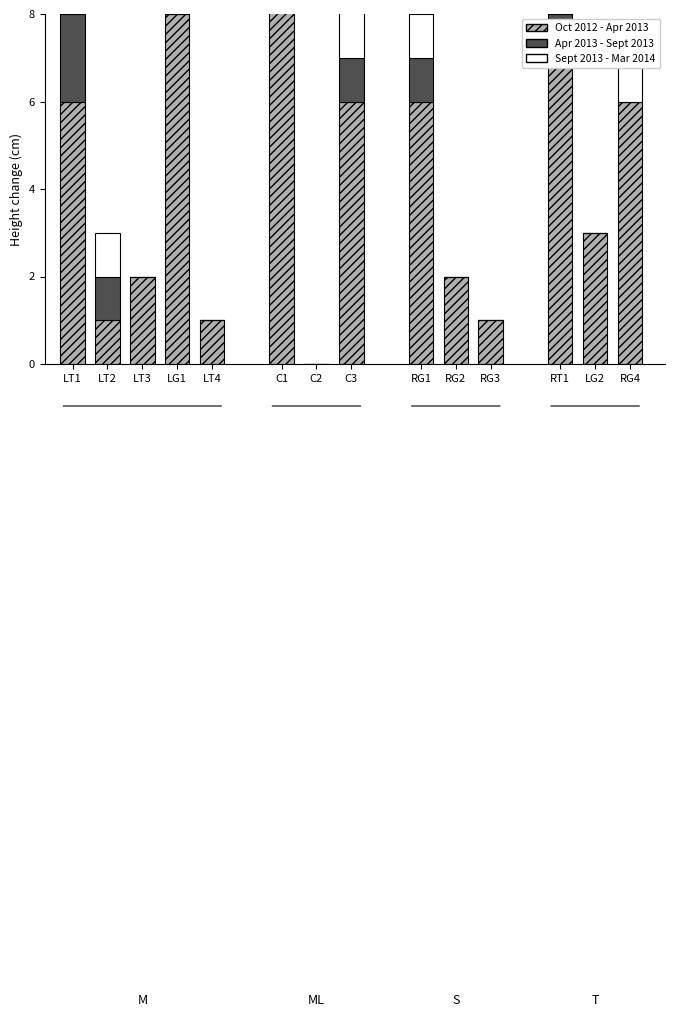

List the labels in order of Apr 2013 - Sept 2013 value, largest first.

C1, LT1, LT2, LG1, C3, RG1, RT1, LT3, LT4, C2, RG2, RG3, LG2, RG4